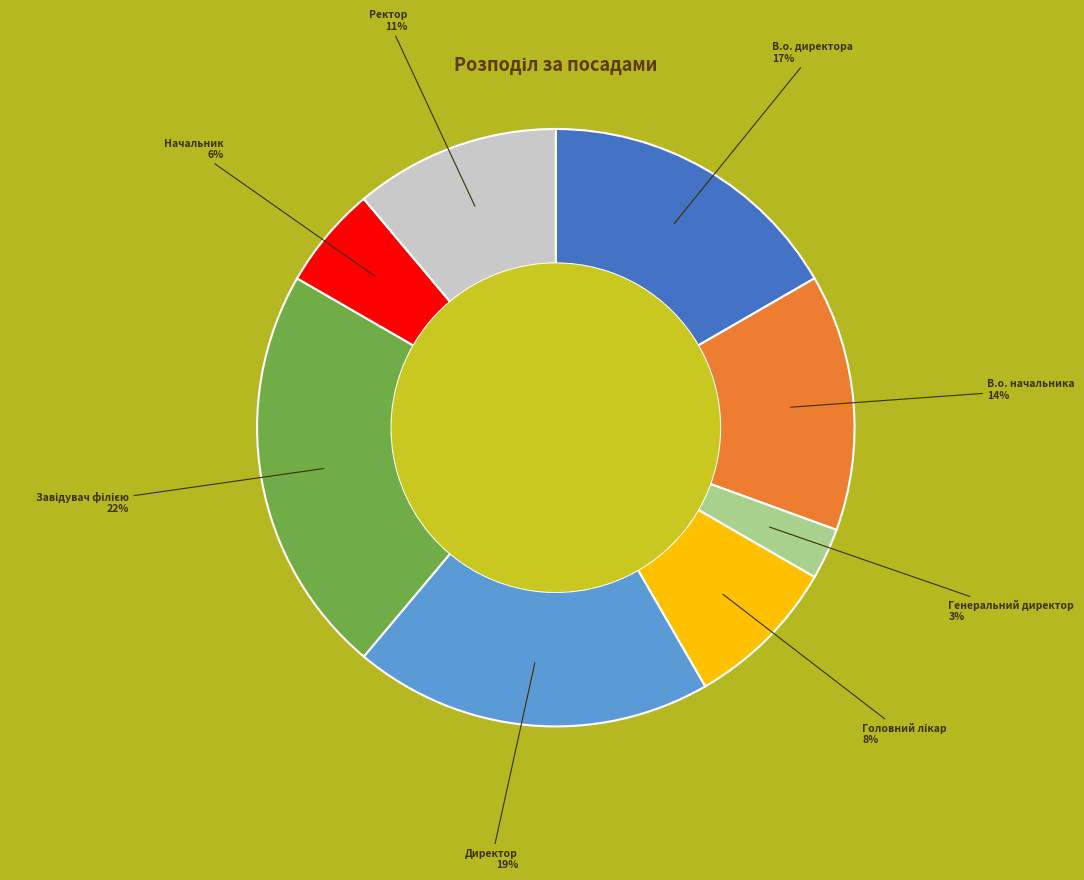

Approximately how many times larger is the value at Начальник compared to Ректор?

0.5